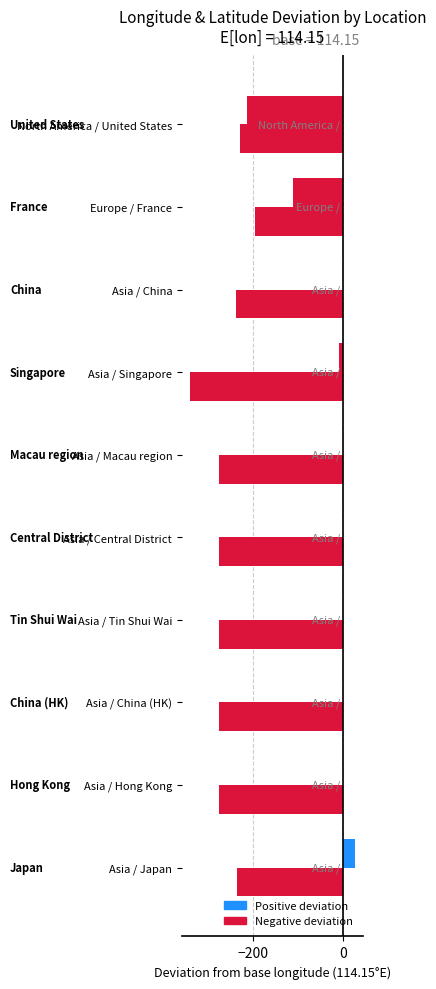

How many series are shown in this chart?

2